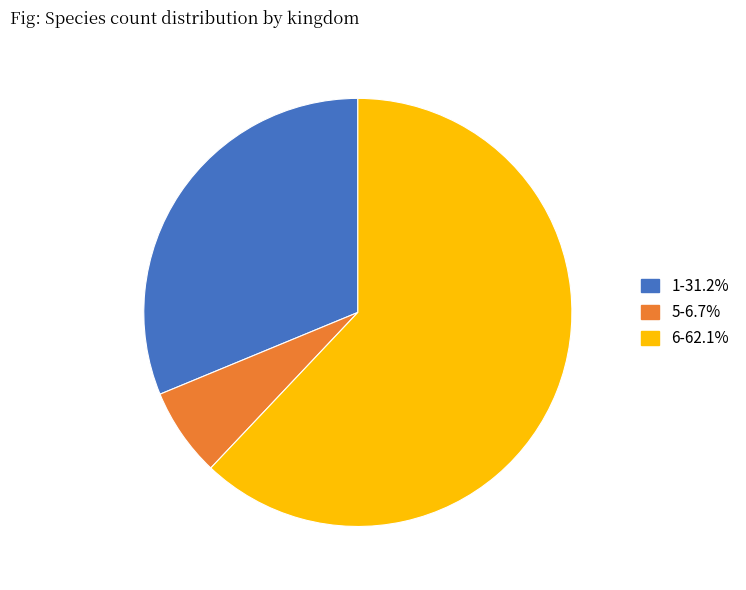

Between 6 and 1, which is larger?

6